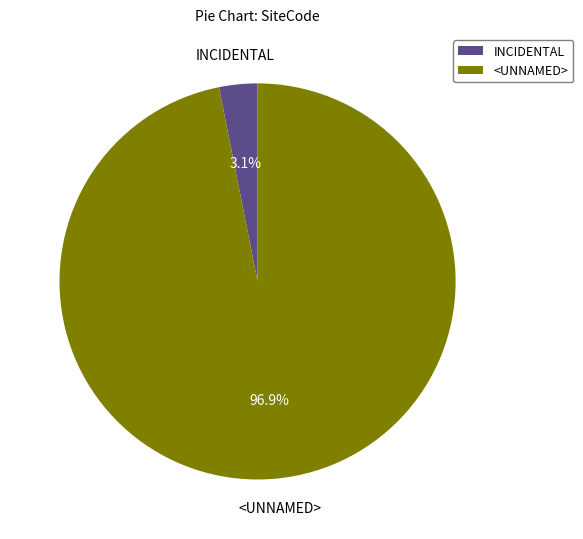

Is the sum of <UNNAMED> and INCIDENTAL greater than half?

Yes